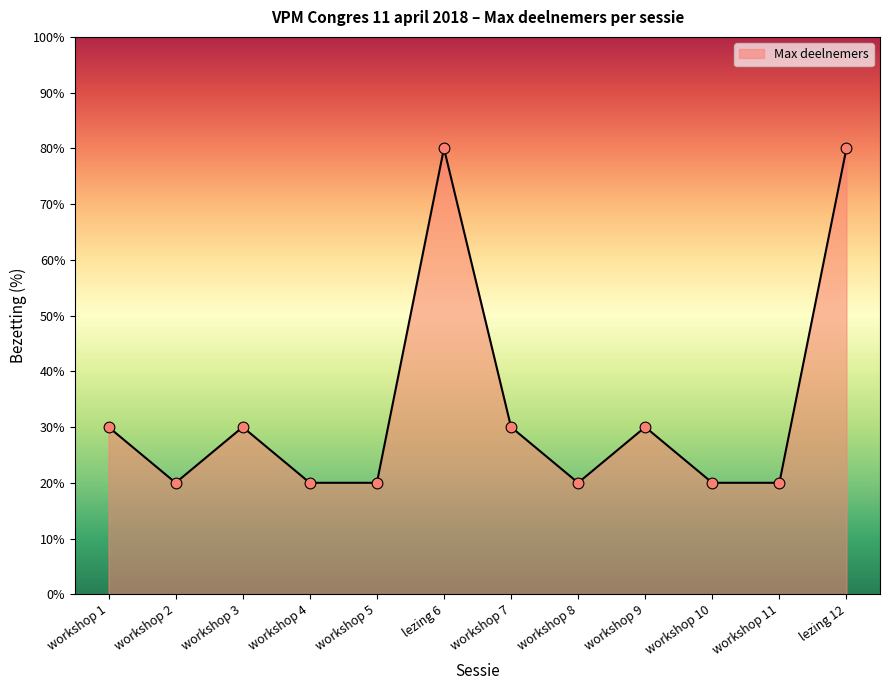

What is the change in value from workshop 4 to workshop 9?

+10